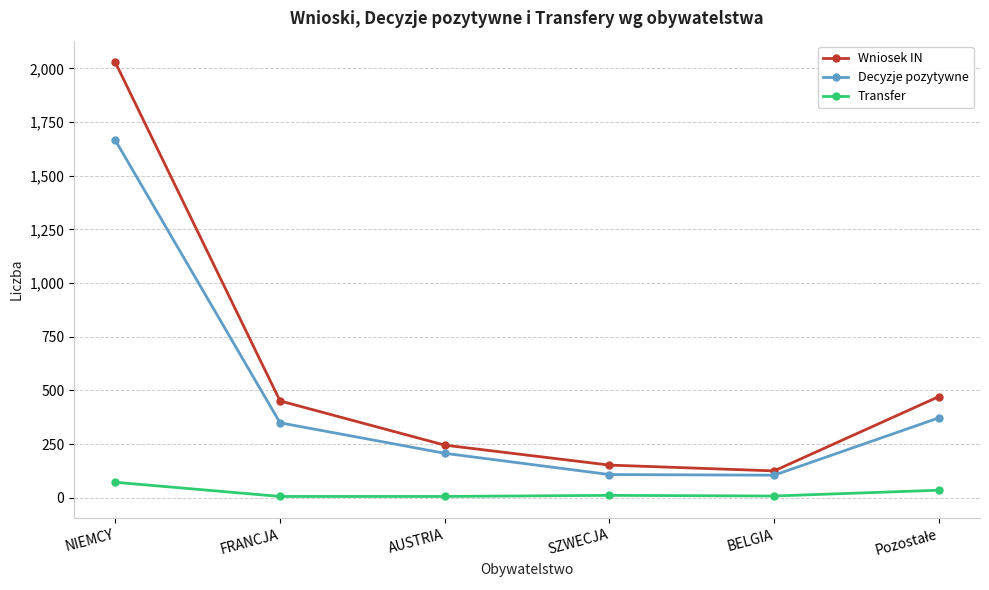

What is the total value across all series at NIEMCY?

3765